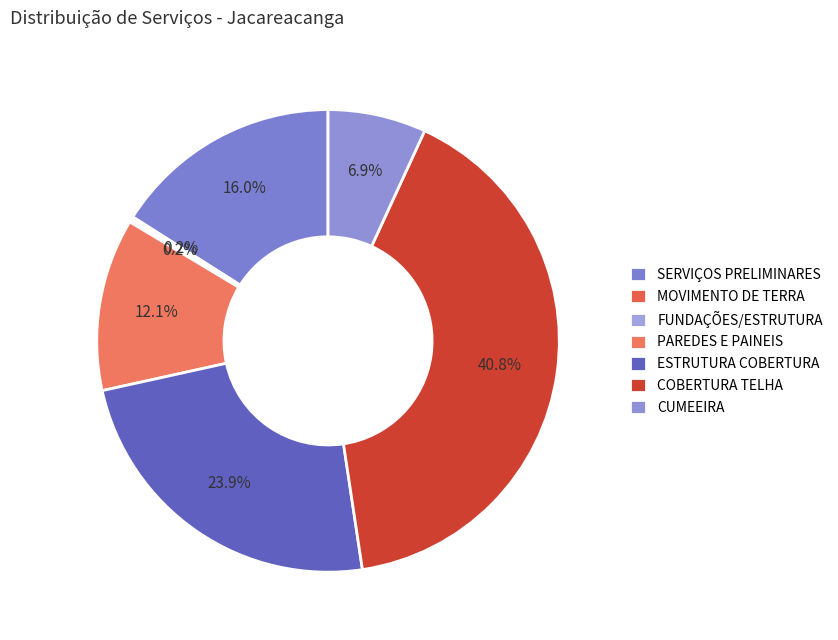

Combined, what portion of the pie is SERVIÇOS PRELIMINARES and FUNDAÇÕES/ESTRUTURA?

16.2%